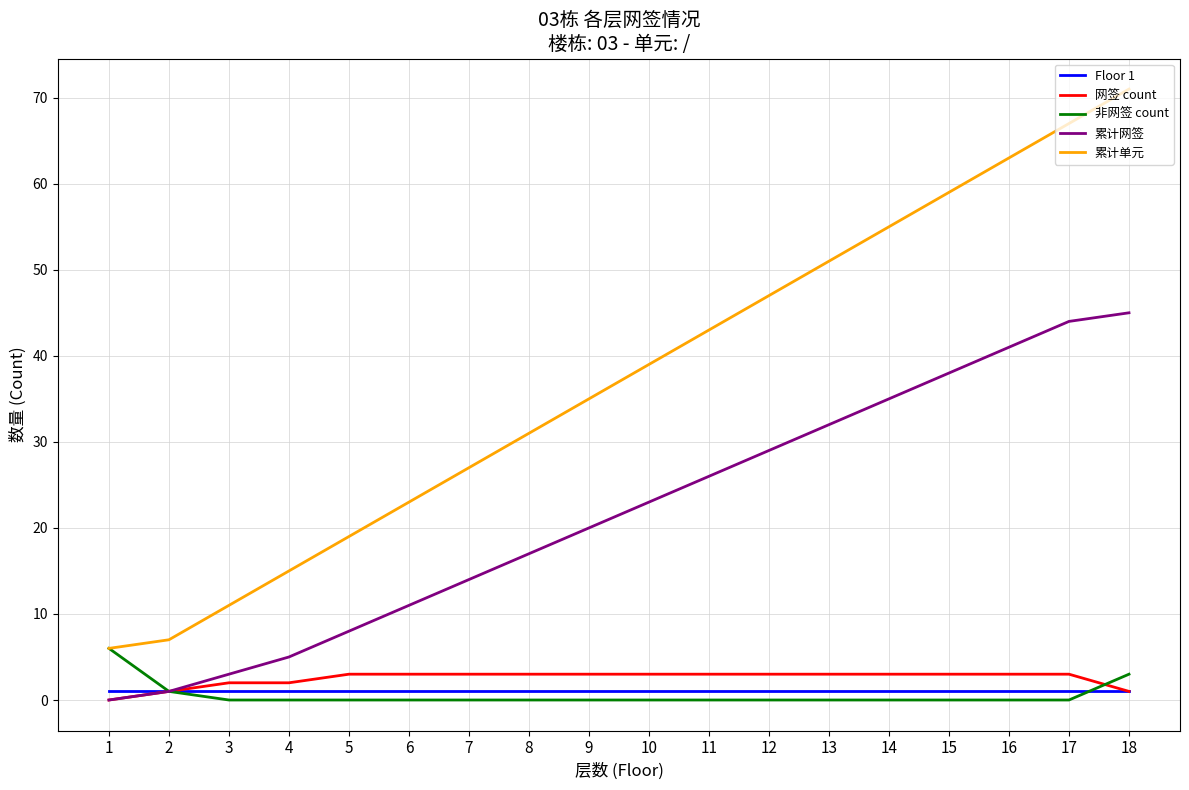

At 9, list the series in order from largest to smallest.

累计单元, 累计网签, 网签 count, Floor 1, 非网签 count